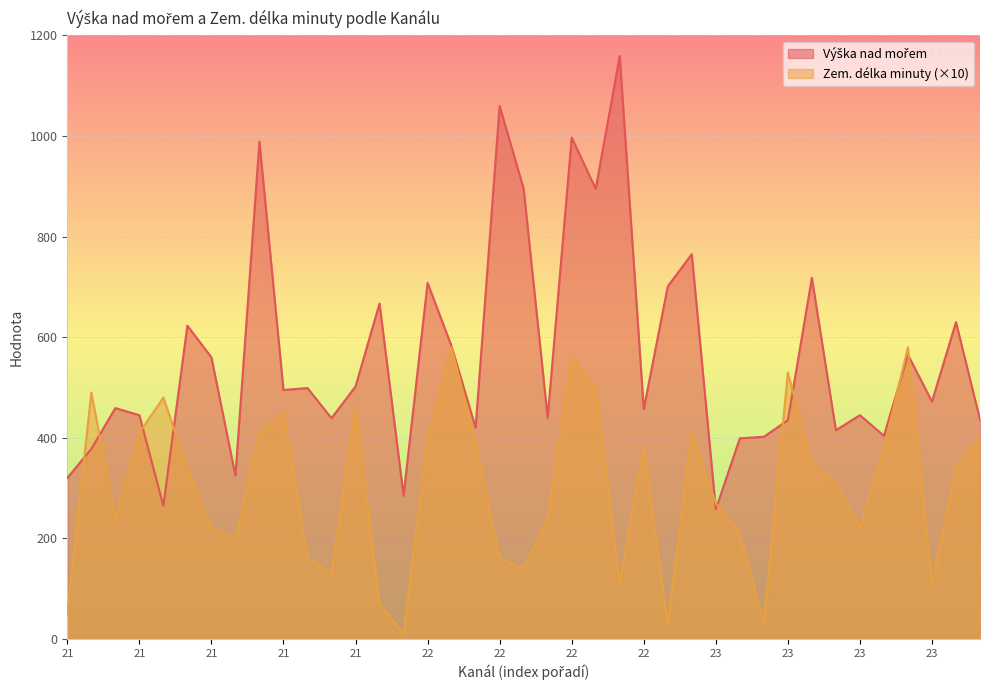

What are all the series names shown in the legend?

Výška nad mořem, Zem. délka minuty